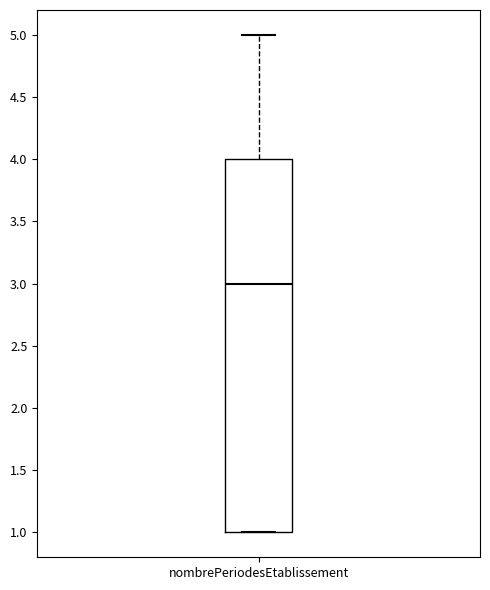

Read this box plot against the y-axis: the position of the median line, the range covered by the box, and the ends of both whiskers. The values are not printed on the chart, so give them approximately, as read against the axis.

median 3, box 1 to 4, whiskers 1 to 5